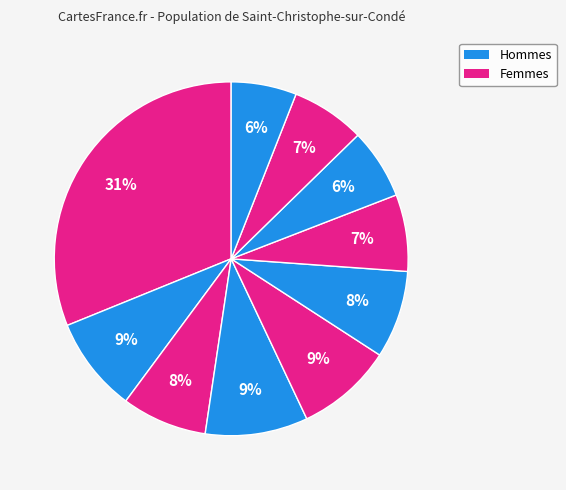

How many slices are in this pie chart?

10